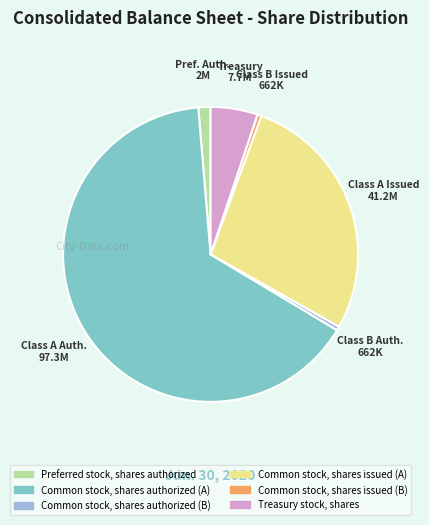

Which slice is the largest?

Common stock, shares authorized (A)